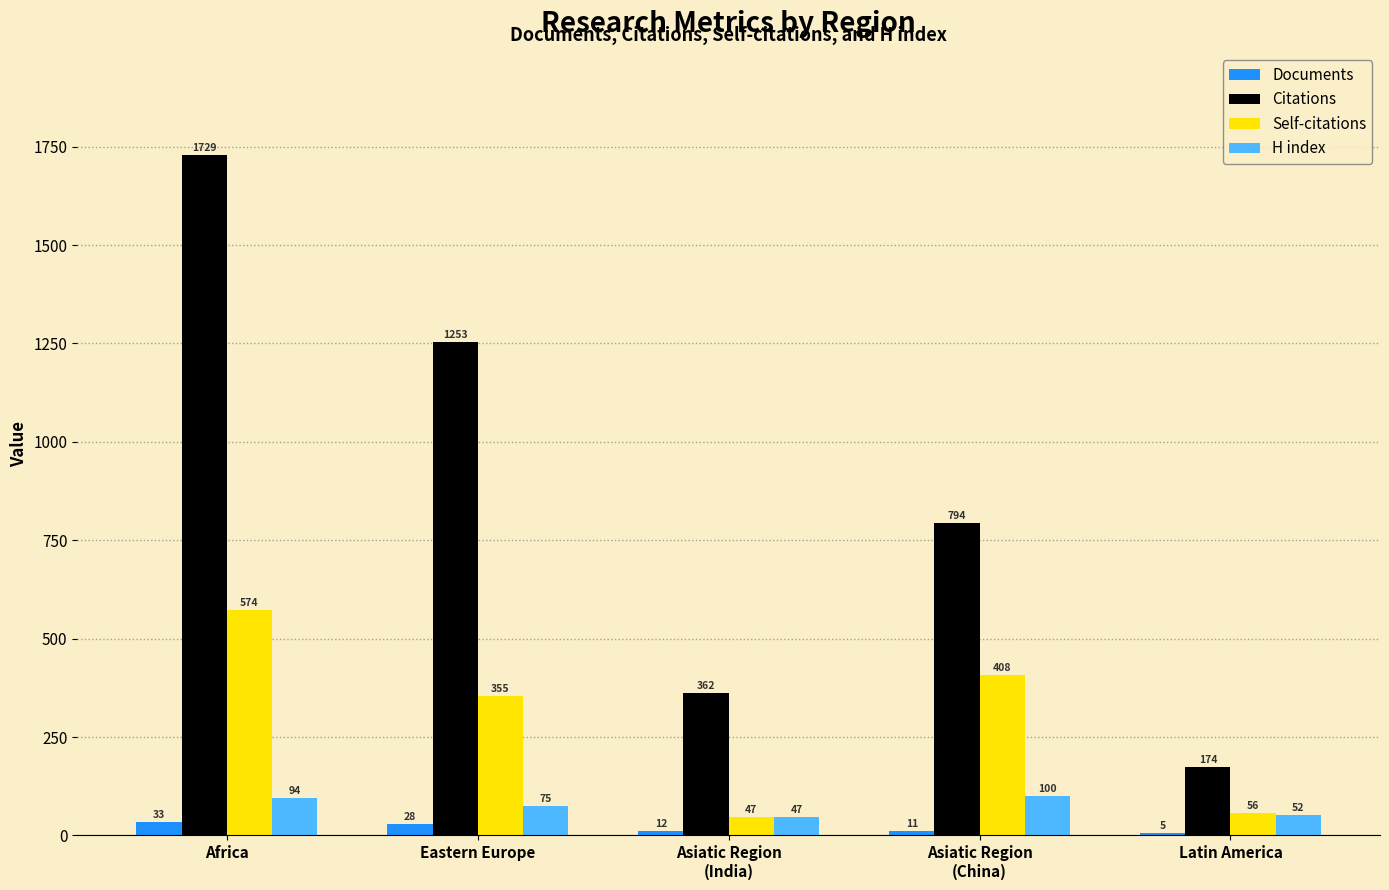

Which series changed the most between Eastern Europe and Latin America?

Citations